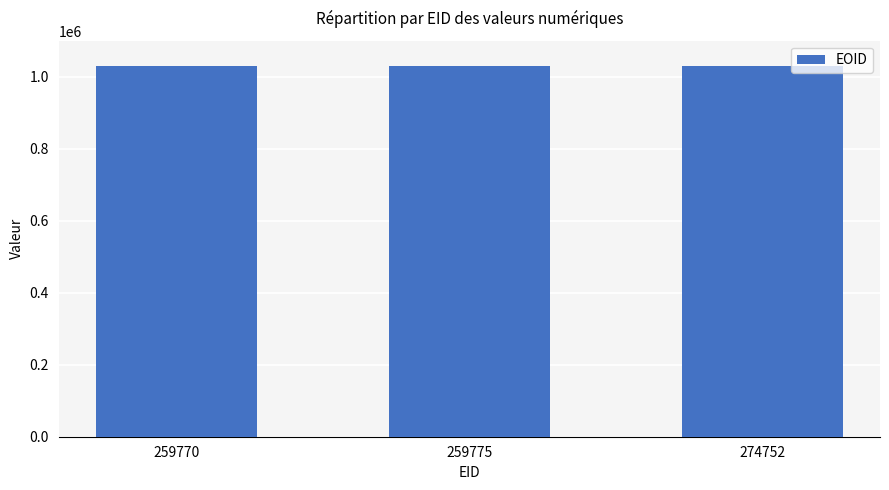

How many data points does each series have?

3